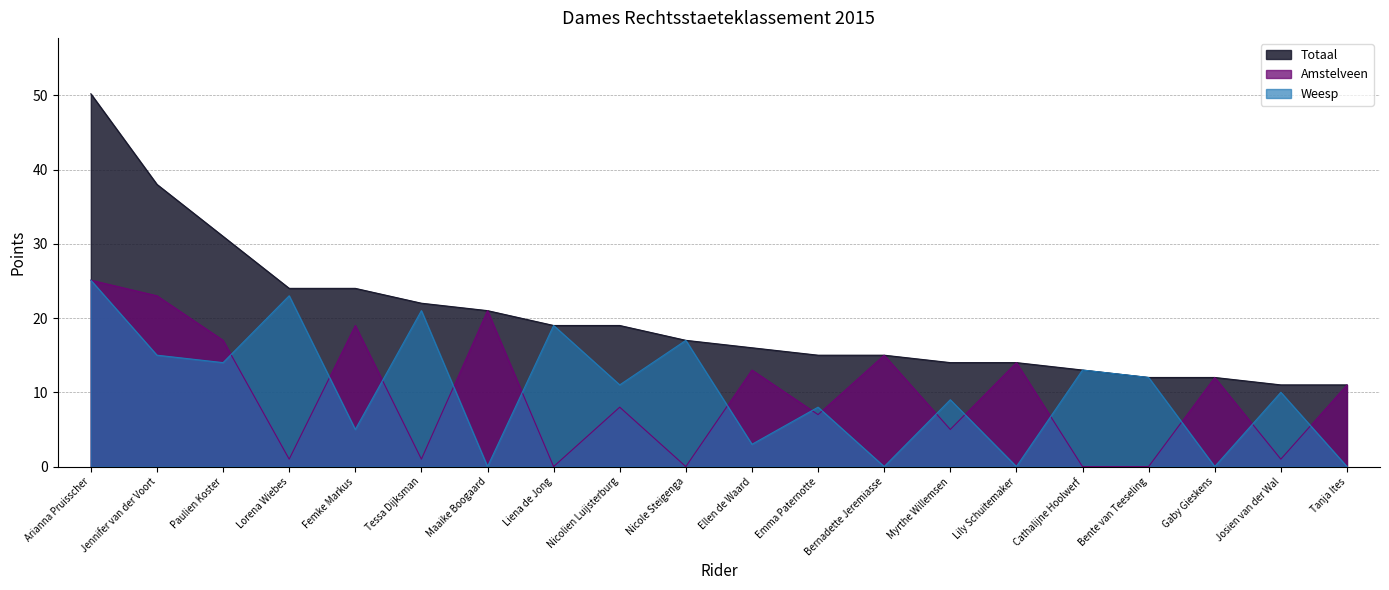

The Totaal series shows 16.0 at Ellen de Waard. True or false?

True